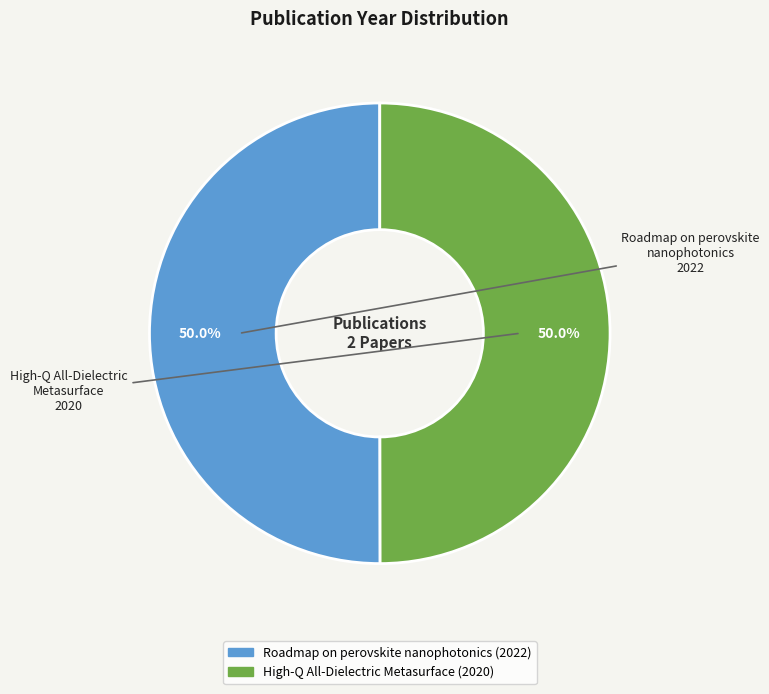

What is the ratio of the value at Roadmap on perovskite nanophotonics to the value at High-Q All-Dielectric Metasurface?

1.0